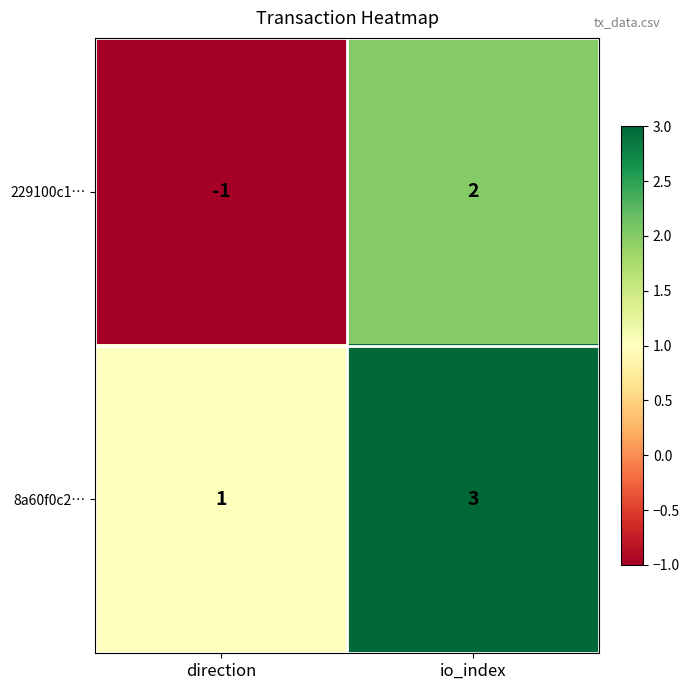

What is the approximate value of 8a60f0c2… at io_index?

3